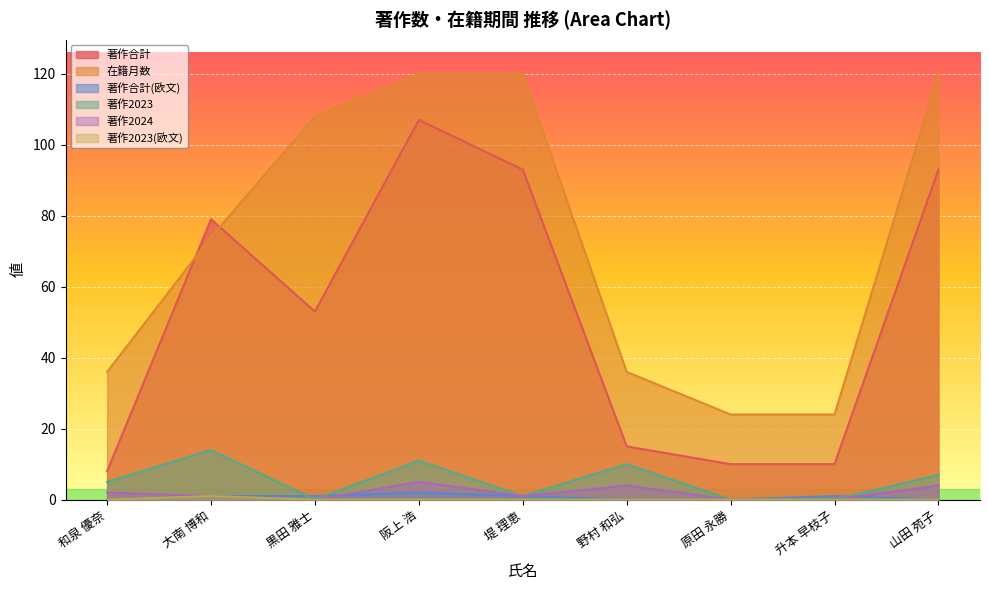

What is the difference between the maximum and minimum values in the 在籍月数 series?

96